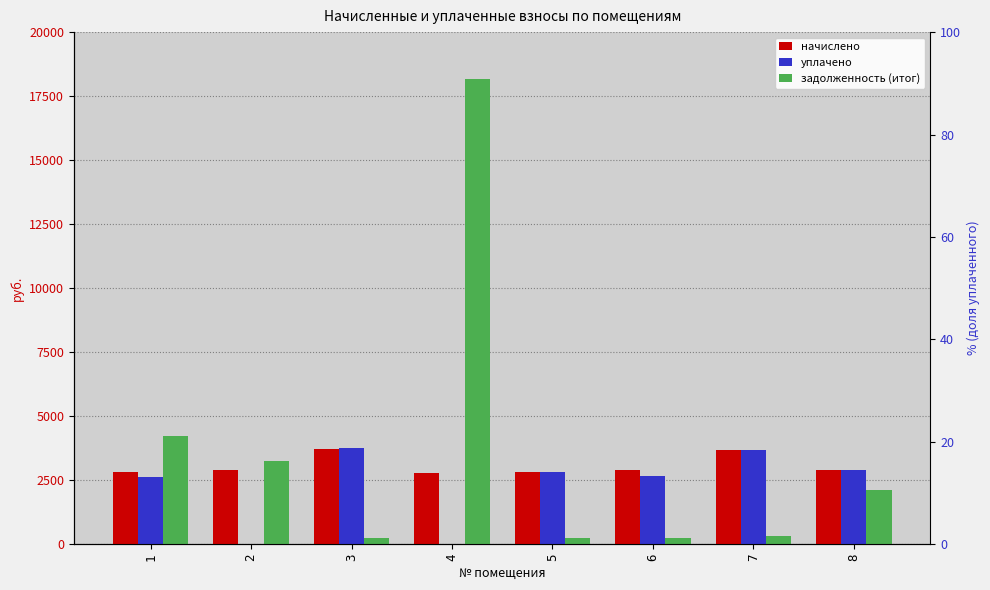

Where is уплачено nearest to the value 1879?

1